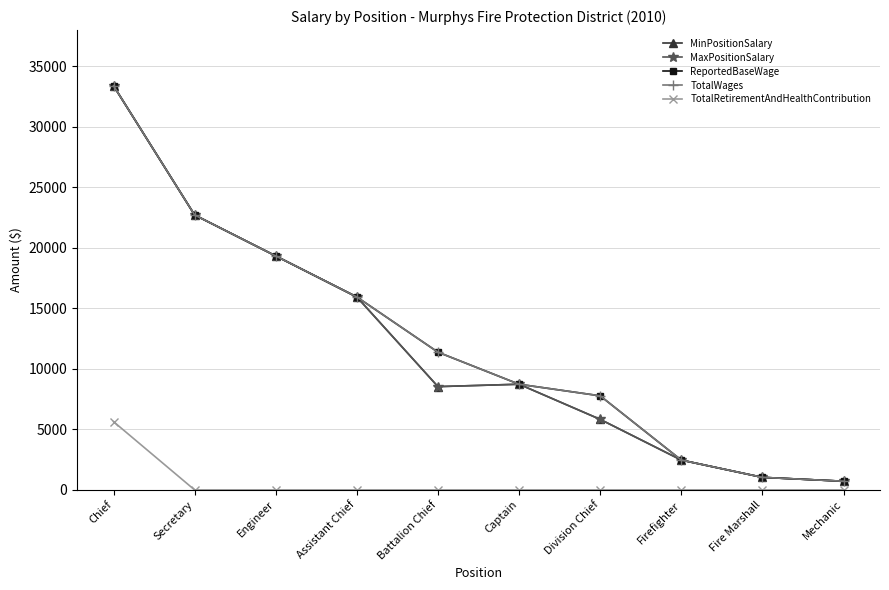

Reading left to right, what are all the values shown in this chart?

MinPositionSalary: Chief=33400	Secretary=22721	Engineer=19335	Assistant Chief=15945	Battalion Chief=8538	Captain=8735	Division Chief=5833	Firefighter=2467	Fire Marshall=1040	Mechanic=720
MaxPositionSalary: Chief=33400	Secretary=22721	Engineer=19335	Assistant Chief=15945	Battalion Chief=8538	Captain=8735	Division Chief=5833	Firefighter=2467	Fire Marshall=1040	Mechanic=720
ReportedBaseWage: Chief=33400	Secretary=22721	Engineer=19335	Assistant Chief=15945	Battalion Chief=11384	Captain=8735	Division Chief=7777	Firefighter=2467	Fire Marshall=1040	Mechanic=720
TotalWages: Chief=33400	Secretary=22721	Engineer=19335	Assistant Chief=15945	Battalion Chief=11384	Captain=8735	Division Chief=7777	Firefighter=2467	Fire Marshall=1040	Mechanic=720
TotalRetirementAndHealthContribution: Chief=5643	Secretary=0	Engineer=0	Assistant Chief=0	Battalion Chief=0	Captain=0	Division Chief=0	Firefighter=0	Fire Marshall=0	Mechanic=0